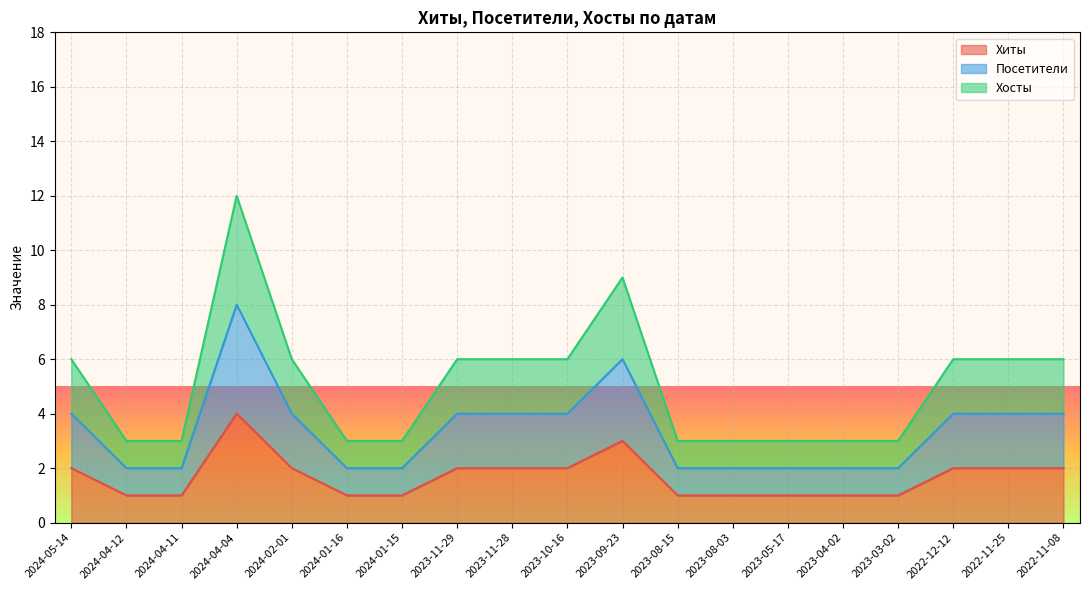

True or false: Посетители has a value of 2 at 2024-01-16.

True